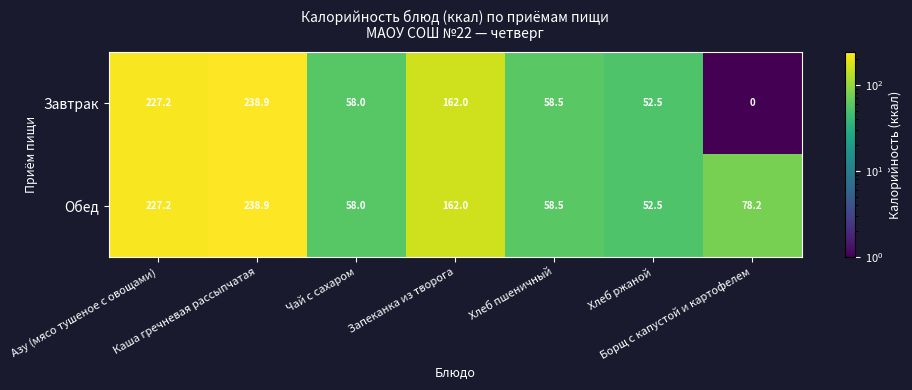

Rank the series by their average value, from lowest to highest.

Завтрак, Обед